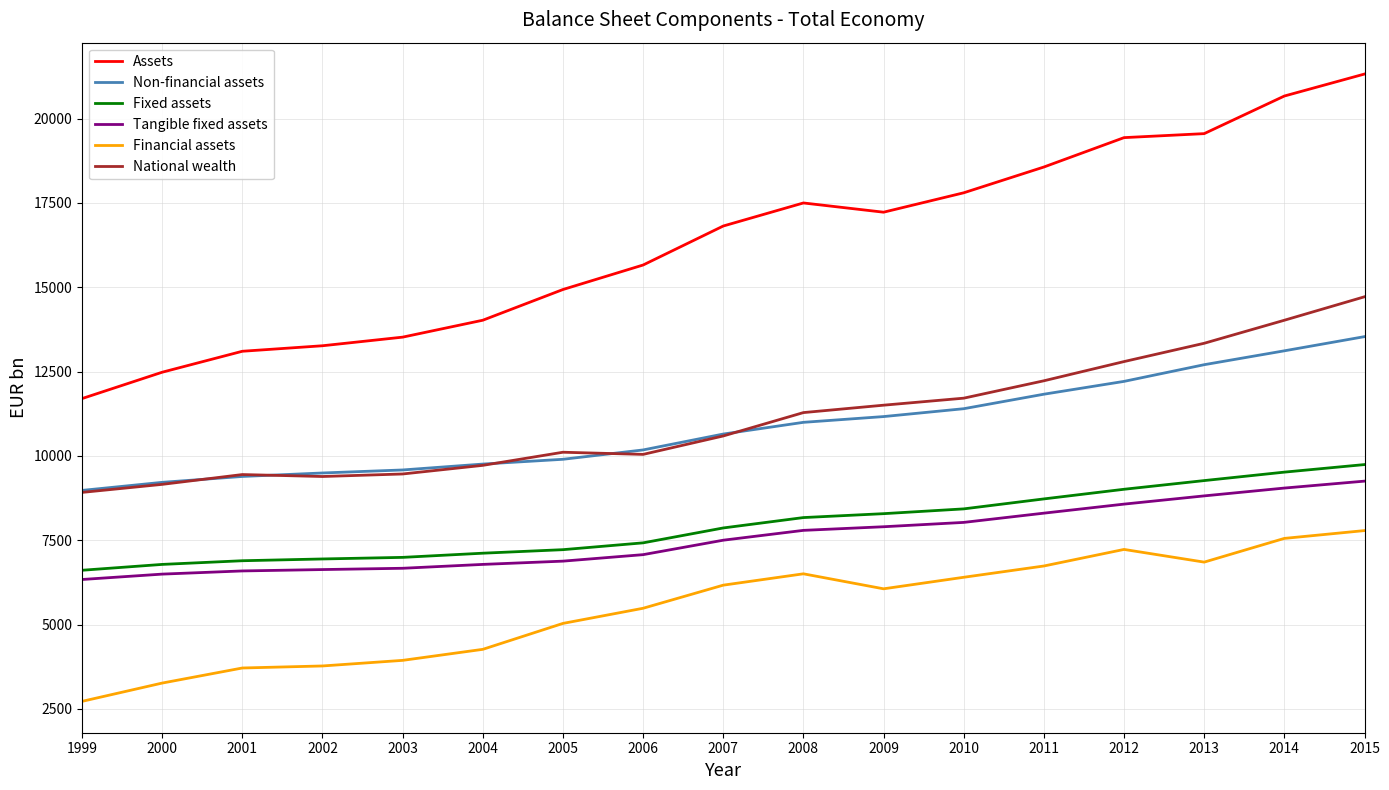

The value of National wealth at 2003 is 3515.0. True or false?

False